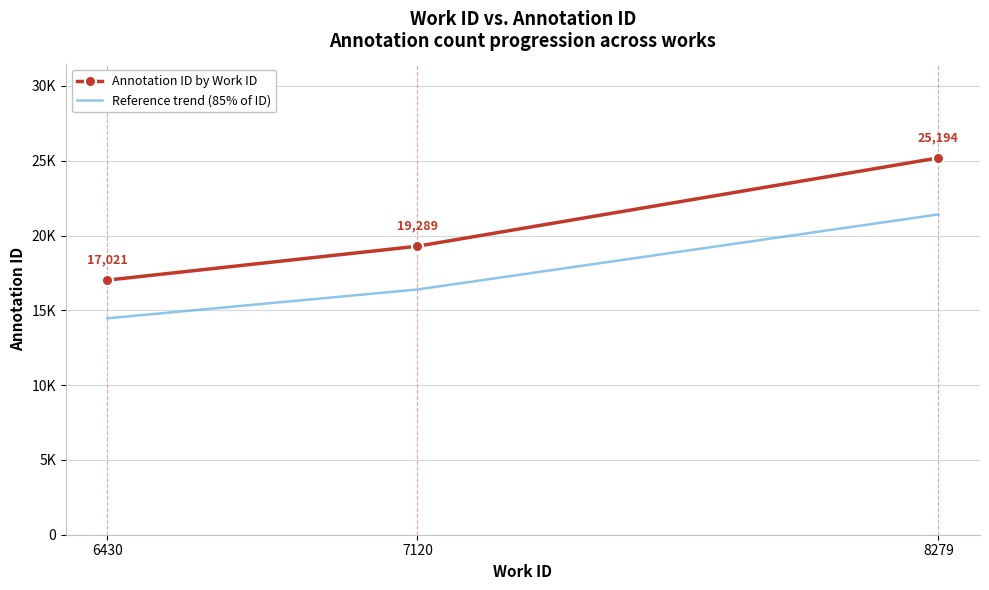

Is the value of Reference trend (85% of ID) at 8279 greater than the value of Annotation ID by Work ID at 8279?

No